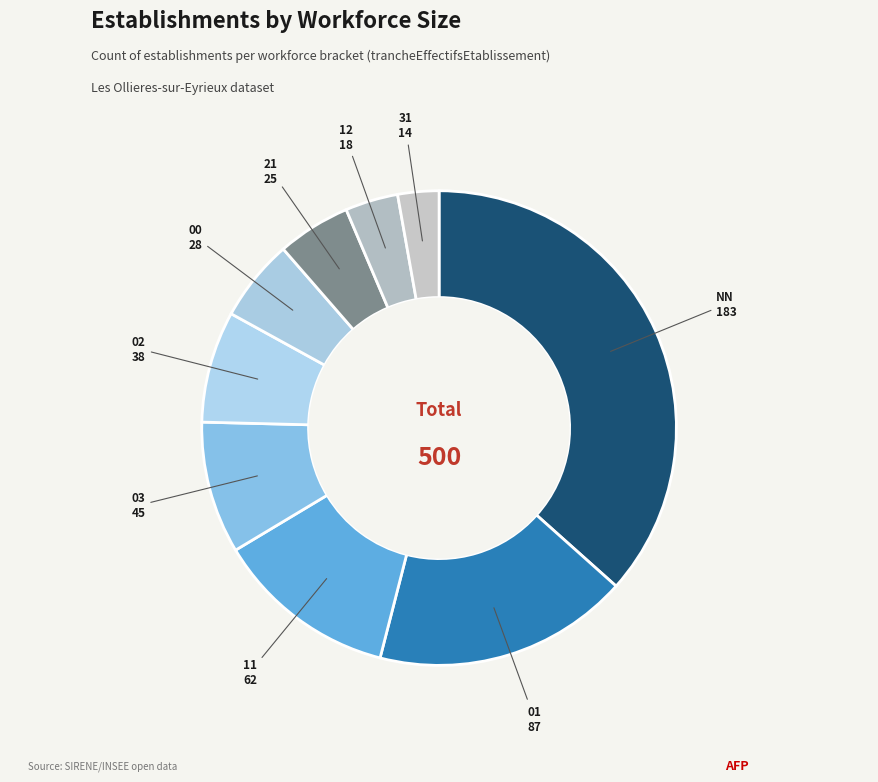

Which category has the smallest portion of the pie?

31